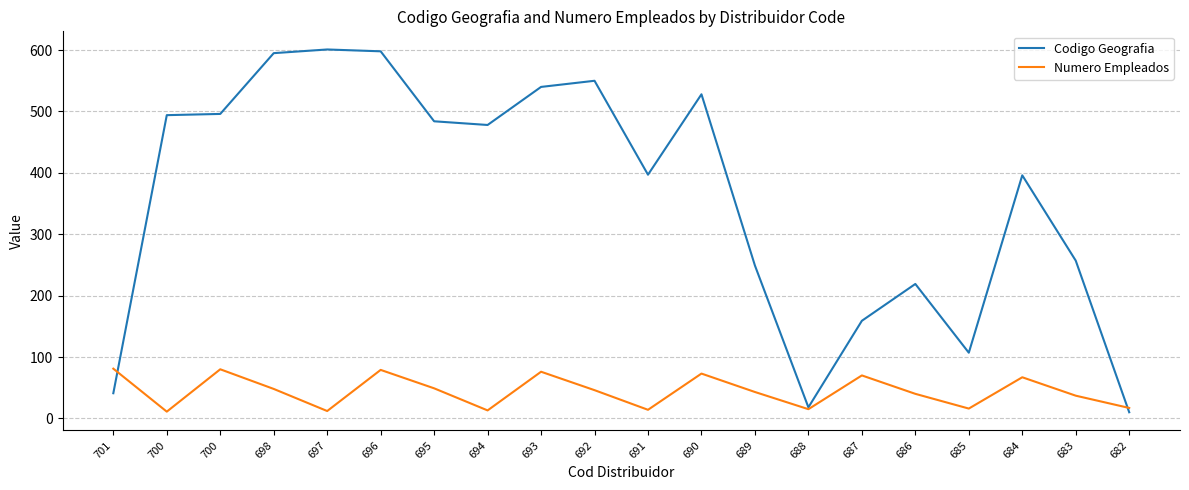

How many lines are shown in the chart?

2